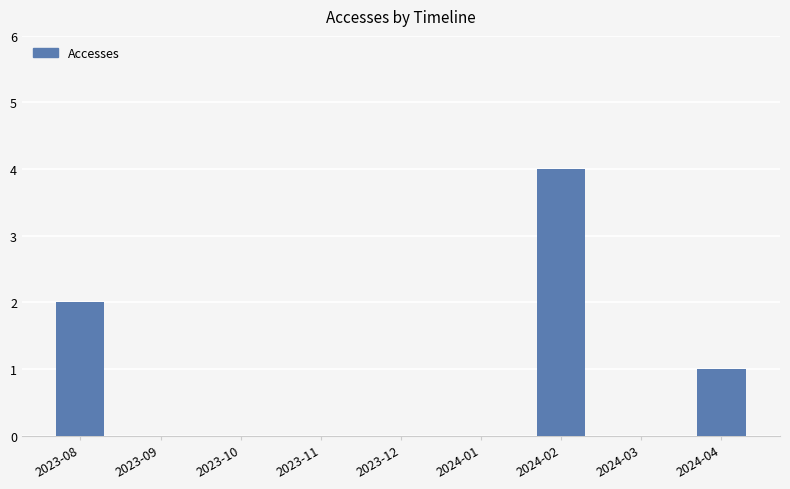

What is the sum of the values at 2023-10 and 2024-02?

4